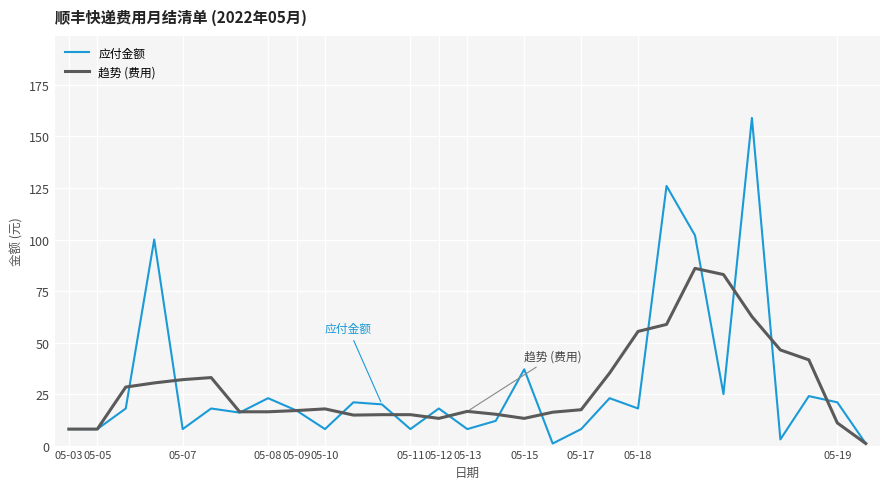

List the series in order of their peak value, highest first.

应付金额, 趋势 (费用)